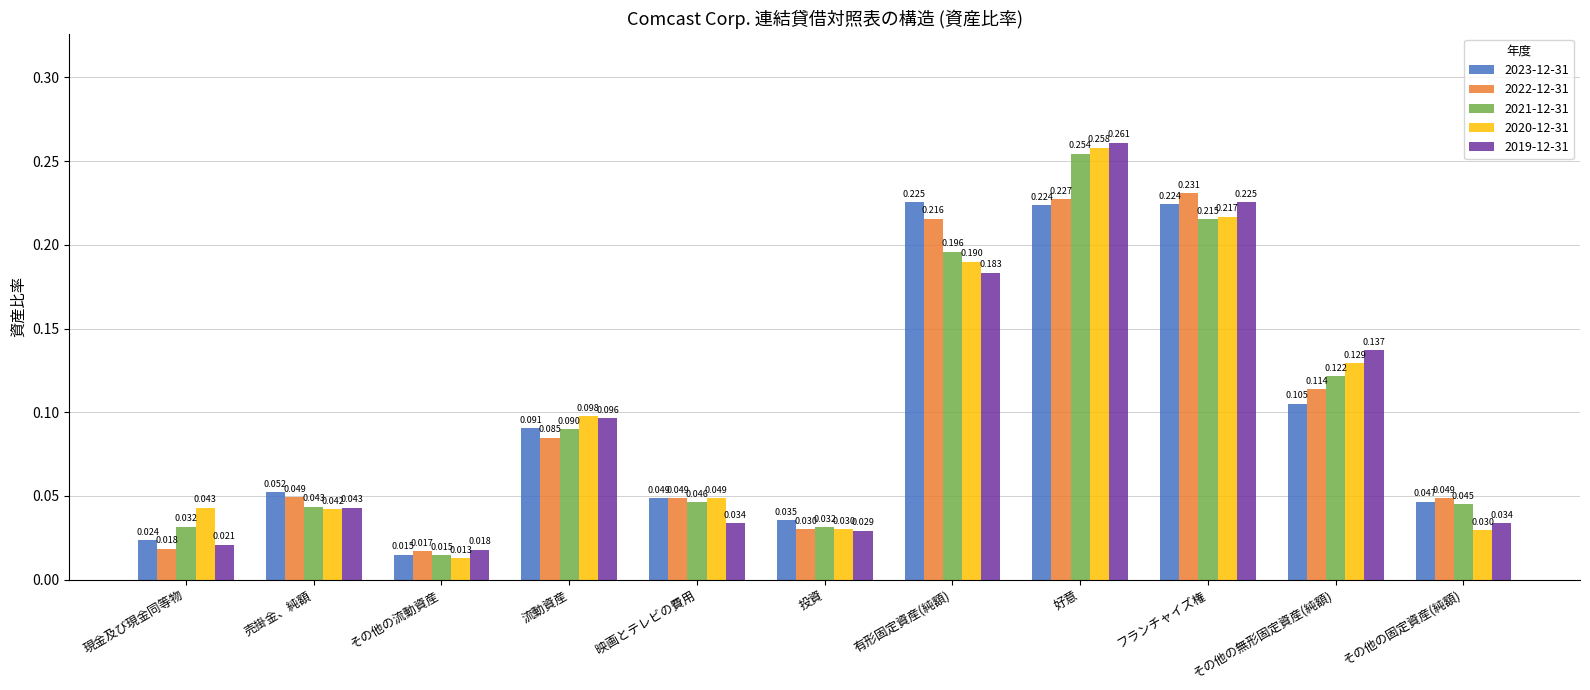

Where is 2021-12-31 nearest to the value 0?

その他の流動資産